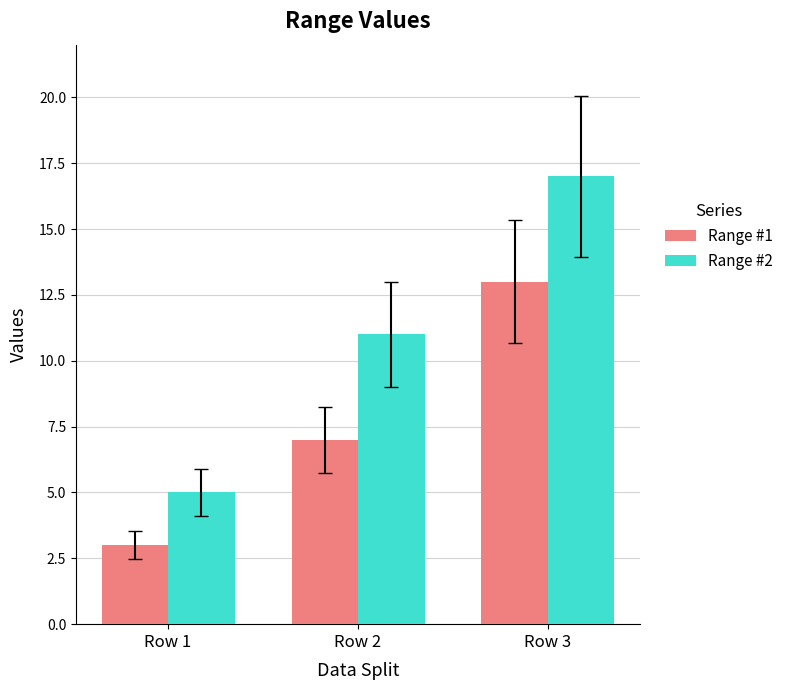

What is the approximate value of Range #2 at Row 2, to the nearest 10?

10